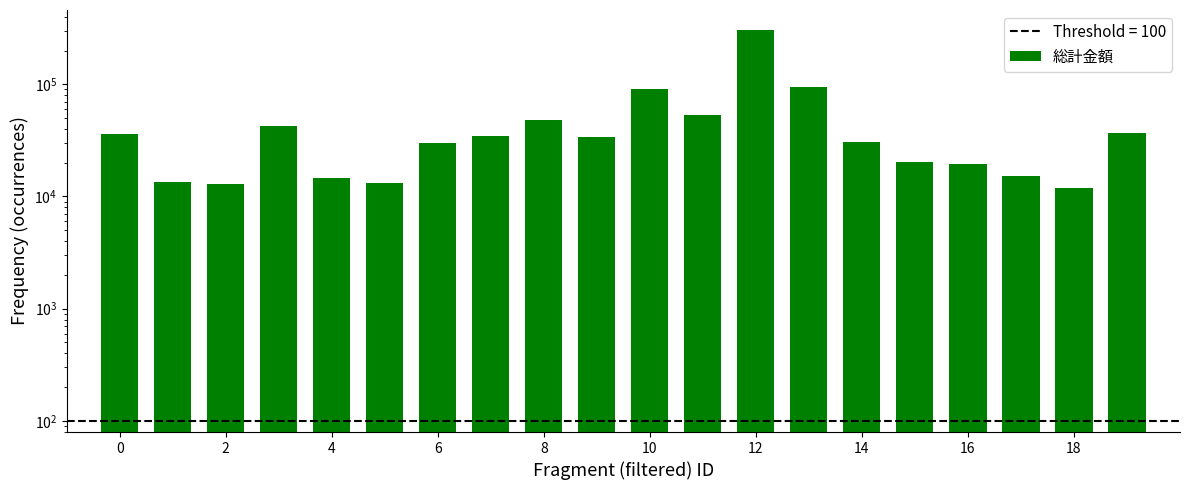

Reading left to right, transcribe all the data shown in this chart.

35962.7	13515.0	12831.8	42206.0	14565.7	13143.9	30073.7	34422.2	48174.4	33950.0	89948.2	53352.7	307830.7	93845.4	30493.5	20166.0	19422.3	15204.6	11992.2	37192.7